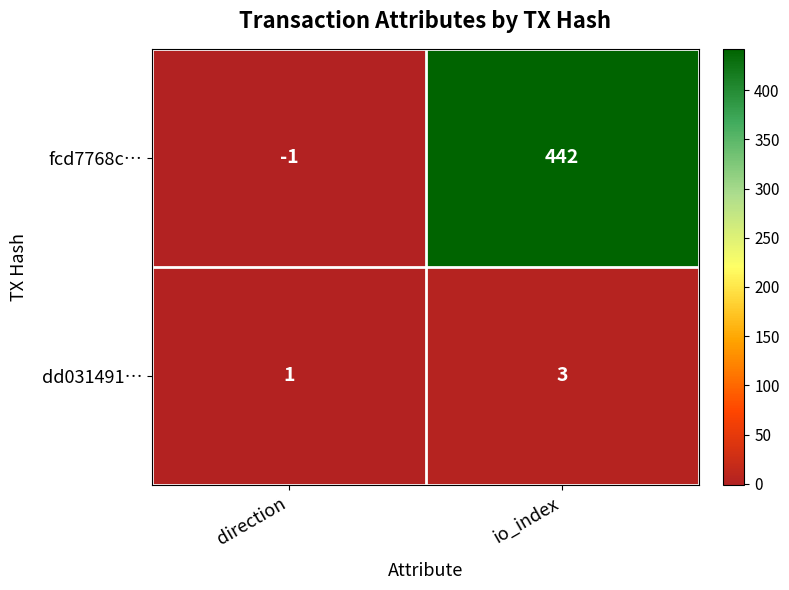

What is the maximum value for dd031491…?

3